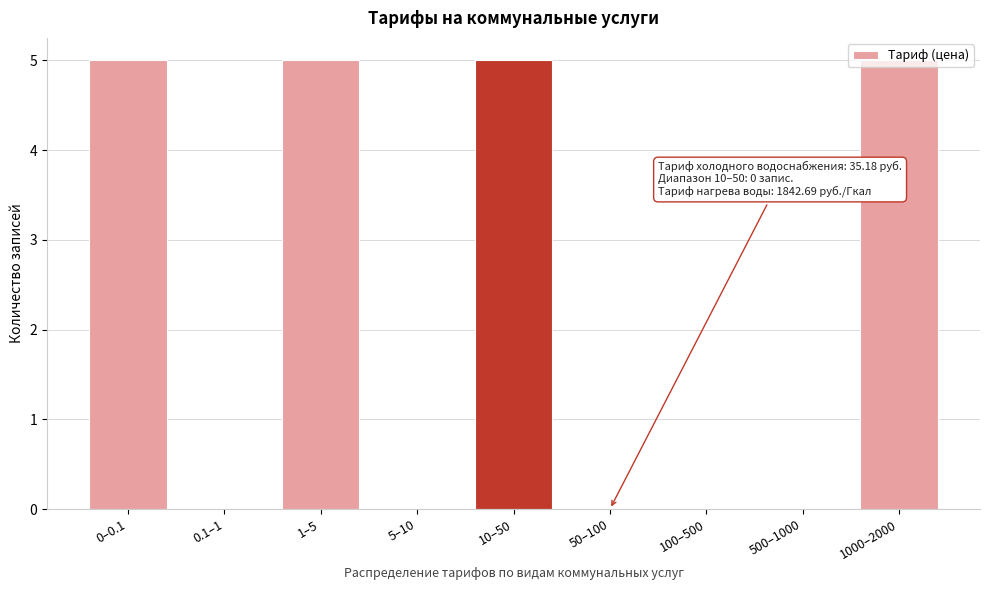

What is the change in value from 10–50 to 500–1000?

-5